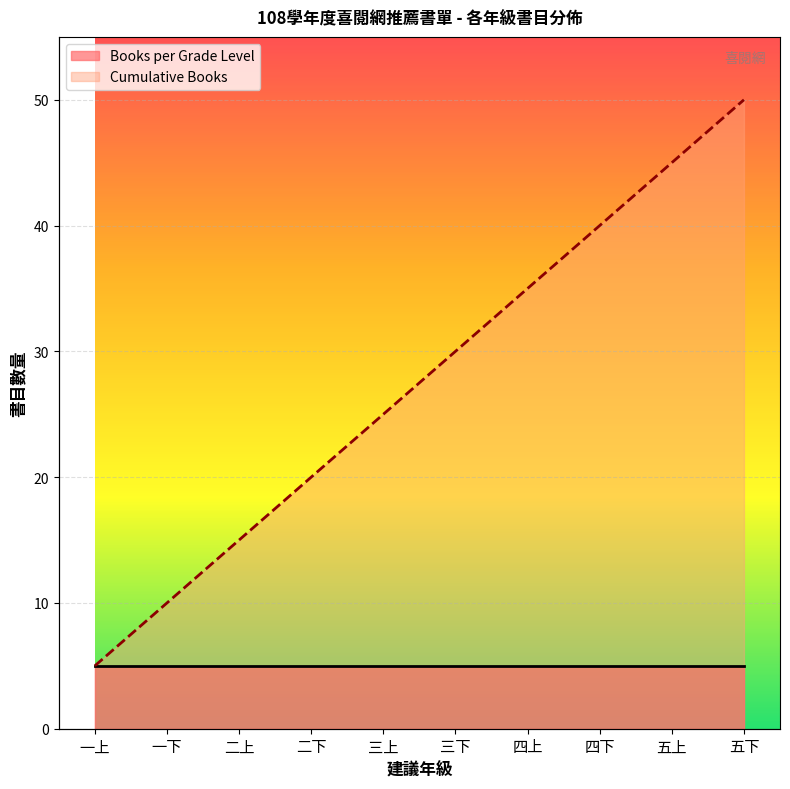

What is the greatest value displayed?

50